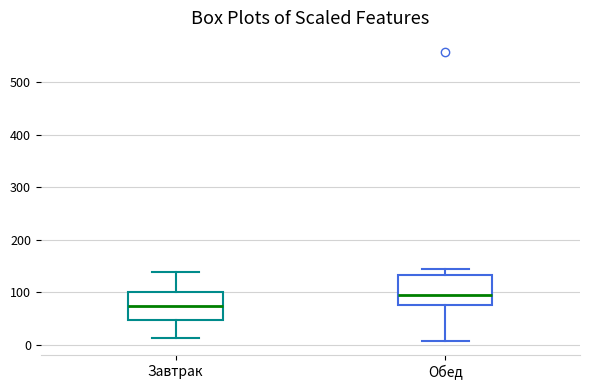

Which box's median line is the highest?

Обед